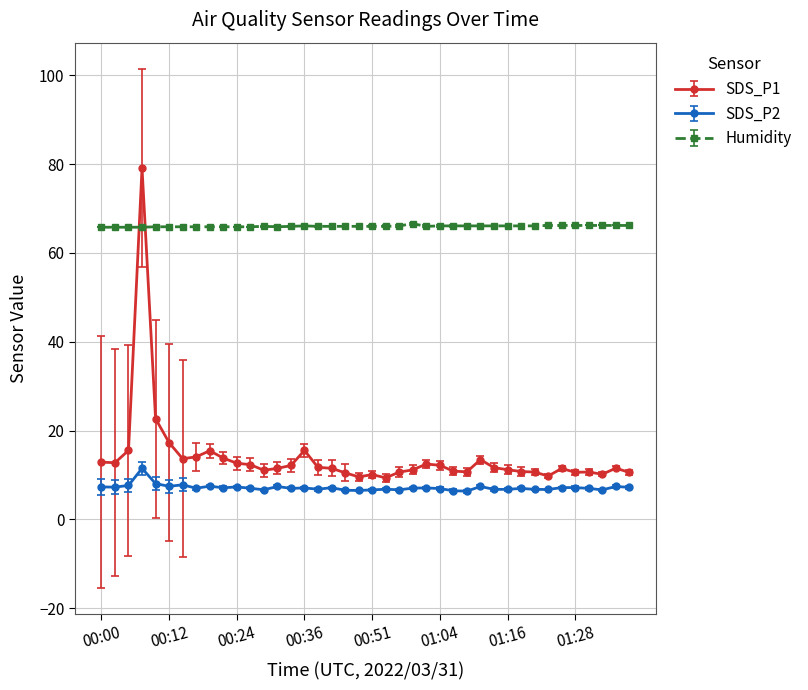

At how many categories does at least one series exceed 41?

40